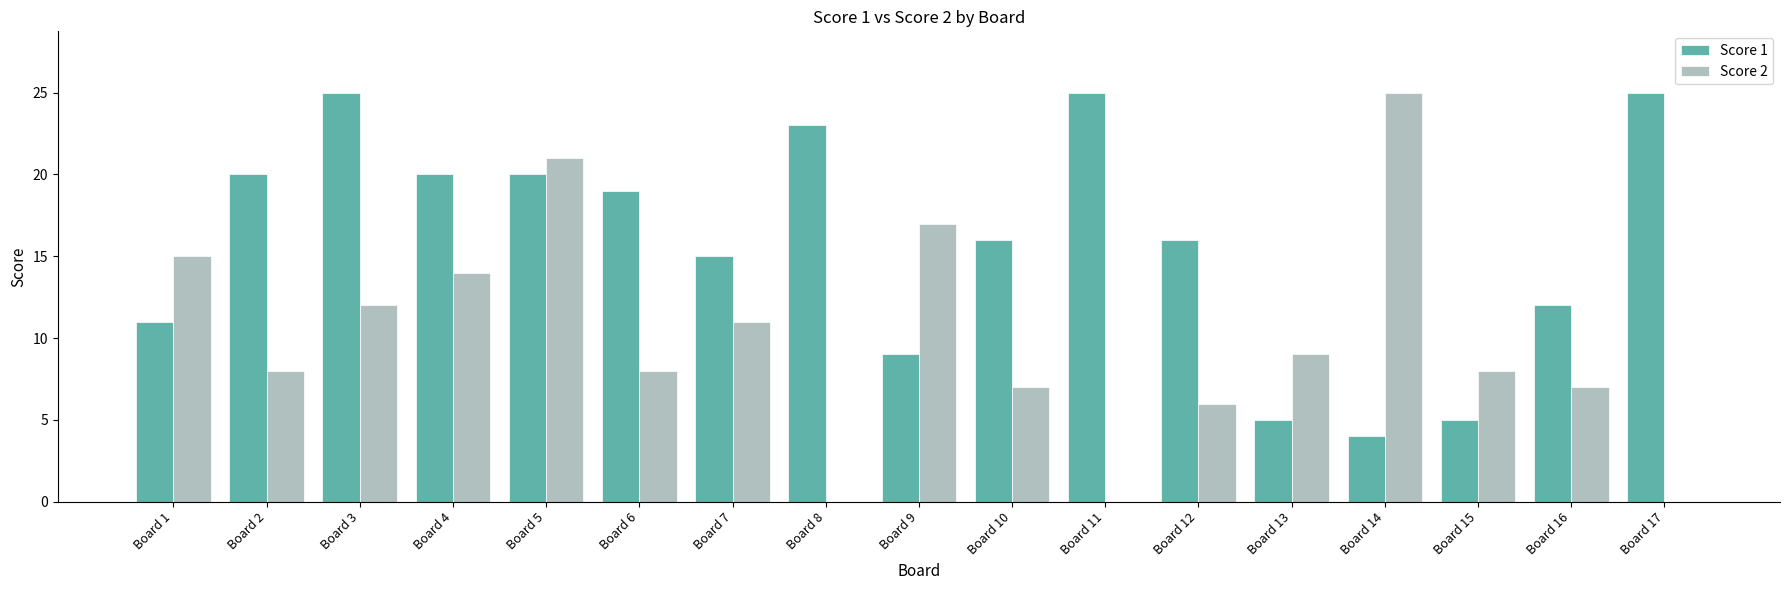

Is it true that Score 2 equals 0 at Board 11?

True